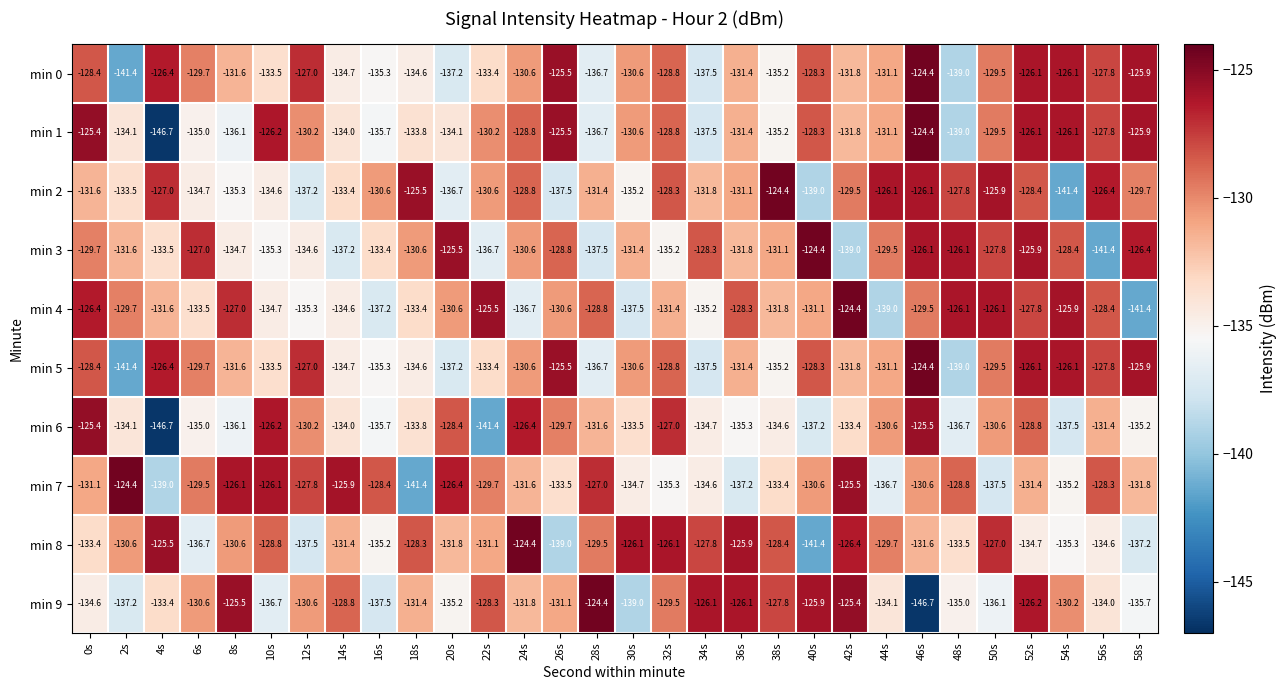

What is the minimum value shown in the chart?

-146.7